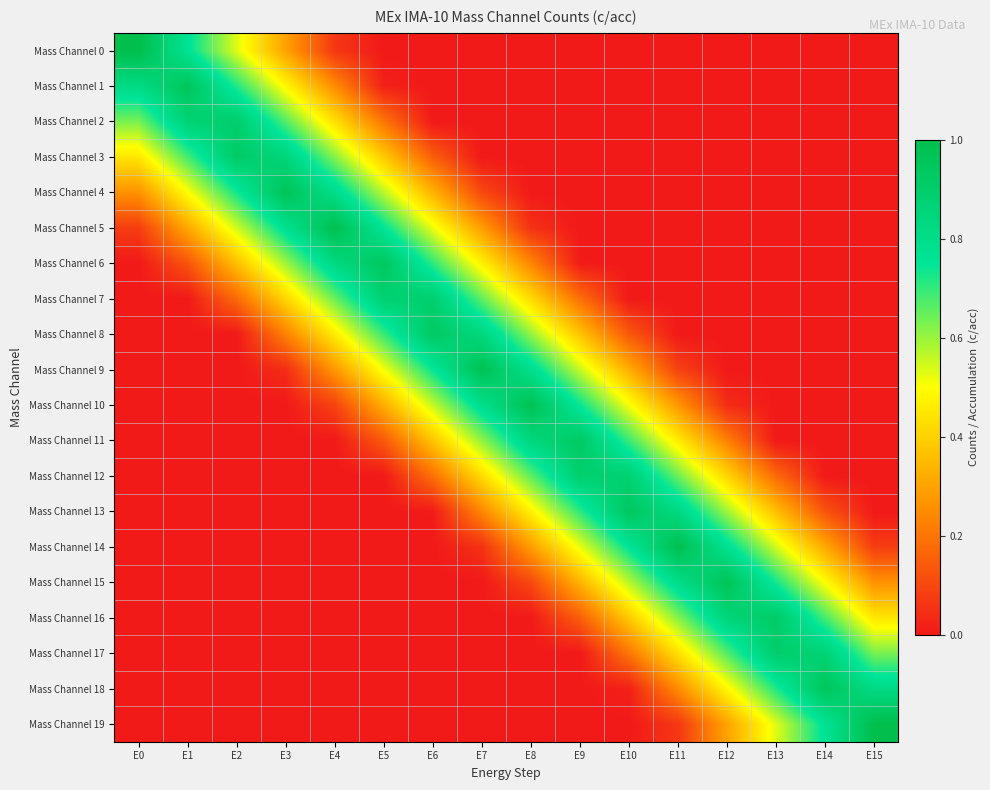

Reading left to right, what are all the values shown in this chart?

Mass Channel 0: E0=1.0	E1=0.8	E2=0.5	E3=0.3	E4=0.1	E5=0.0	E6=0.0	E7=0.0	E8=0.0	E9=0.0	E10=0.0	E11=0.0	E12=0.0	E13=0.0	E14=0.0	E15=0.0
Mass Channel 1: E0=0.8	E1=1.0	E2=0.7	E3=0.5	E4=0.3	E5=0.0	E6=0.0	E7=0.0	E8=0.0	E9=0.0	E10=0.0	E11=0.0	E12=0.0	E13=0.0	E14=0.0	E15=0.0
Mass Channel 2: E0=0.6	E1=0.9	E2=0.9	E3=0.7	E4=0.4	E5=0.2	E6=0.0	E7=0.0	E8=0.0	E9=0.0	E10=0.0	E11=0.0	E12=0.0	E13=0.0	E14=0.0	E15=0.0
Mass Channel 3: E0=0.4	E1=0.7	E2=0.9	E3=0.9	E4=0.6	E5=0.4	E6=0.2	E7=0.0	E8=0.0	E9=0.0	E10=0.0	E11=0.0	E12=0.0	E13=0.0	E14=0.0	E15=0.0
Mass Channel 4: E0=0.3	E1=0.5	E2=0.7	E3=1.0	E4=0.8	E5=0.6	E6=0.3	E7=0.1	E8=0.0	E9=0.0	E10=0.0	E11=0.0	E12=0.0	E13=0.0	E14=0.0	E15=0.0
Mass Channel 5: E0=0.1	E1=0.3	E2=0.5	E3=0.8	E4=1.0	E5=0.8	E6=0.5	E7=0.3	E8=0.1	E9=0.0	E10=0.0	E11=0.0	E12=0.0	E13=0.0	E14=0.0	E15=0.0
Mass Channel 6: E0=0.0	E1=0.1	E2=0.4	E3=0.6	E4=0.8	E5=0.9	E6=0.7	E7=0.5	E8=0.2	E9=0.0	E10=0.0	E11=0.0	E12=0.0	E13=0.0	E14=0.0	E15=0.0
Mass Channel 7: E0=0.0	E1=0.0	E2=0.2	E3=0.4	E4=0.6	E5=0.9	E6=0.9	E7=0.7	E8=0.4	E9=0.2	E10=0.0	E11=0.0	E12=0.0	E13=0.0	E14=0.0	E15=0.0
Mass Channel 8: E0=0.0	E1=0.0	E2=0.0	E3=0.2	E4=0.5	E5=0.7	E6=0.9	E7=0.8	E8=0.6	E9=0.4	E10=0.1	E11=0.0	E12=0.0	E13=0.0	E14=0.0	E15=0.0
Mass Channel 9: E0=0.0	E1=0.0	E2=0.0	E3=0.0	E4=0.3	E5=0.5	E6=0.7	E7=1.0	E8=0.8	E9=0.6	E10=0.3	E11=0.1	E12=0.0	E13=0.0	E14=0.0	E15=0.0
Mass Channel 10: E0=0.0	E1=0.0	E2=0.0	E3=0.0	E4=0.1	E5=0.3	E6=0.6	E7=0.8	E8=1.0	E9=0.7	E10=0.5	E11=0.3	E12=0.0	E13=0.0	E14=0.0	E15=0.0
Mass Channel 11: E0=0.0	E1=0.0	E2=0.0	E3=0.0	E4=0.0	E5=0.1	E6=0.4	E7=0.6	E8=0.8	E9=0.9	E10=0.7	E11=0.5	E12=0.2	E13=0.0	E14=0.0	E15=0.0
Mass Channel 12: E0=0.0	E1=0.0	E2=0.0	E3=0.0	E4=0.0	E5=0.0	E6=0.2	E7=0.4	E8=0.7	E9=0.9	E10=0.9	E11=0.6	E12=0.4	E13=0.2	E14=0.0	E15=0.0
Mass Channel 13: E0=0.0	E1=0.0	E2=0.0	E3=0.0	E4=0.0	E5=0.0	E6=0.0	E7=0.2	E8=0.5	E9=0.7	E10=0.9	E11=0.8	E12=0.6	E13=0.4	E14=0.1	E15=0.0
Mass Channel 14: E0=0.0	E1=0.0	E2=0.0	E3=0.0	E4=0.0	E5=0.0	E6=0.0	E7=0.1	E8=0.3	E9=0.5	E10=0.8	E11=1.0	E12=0.8	E13=0.5	E14=0.3	E15=0.1
Mass Channel 15: E0=0.0	E1=0.0	E2=0.0	E3=0.0	E4=0.0	E5=0.0	E6=0.0	E7=0.0	E8=0.1	E9=0.3	E10=0.6	E11=0.8	E12=1.0	E13=0.7	E14=0.5	E15=0.3
Mass Channel 16: E0=0.0	E1=0.0	E2=0.0	E3=0.0	E4=0.0	E5=0.0	E6=0.0	E7=0.0	E8=0.0	E9=0.2	E10=0.4	E11=0.6	E12=0.9	E13=0.9	E14=0.7	E15=0.4
Mass Channel 17: E0=0.0	E1=0.0	E2=0.0	E3=0.0	E4=0.0	E5=0.0	E6=0.0	E7=0.0	E8=0.0	E9=0.0	E10=0.2	E11=0.4	E12=0.7	E13=0.9	E14=0.9	E15=0.6
Mass Channel 18: E0=0.0	E1=0.0	E2=0.0	E3=0.0	E4=0.0	E5=0.0	E6=0.0	E7=0.0	E8=0.0	E9=0.0	E10=0.0	E11=0.3	E12=0.5	E13=0.7	E14=1.0	E15=0.8
Mass Channel 19: E0=0.0	E1=0.0	E2=0.0	E3=0.0	E4=0.0	E5=0.0	E6=0.0	E7=0.0	E8=0.0	E9=0.0	E10=0.0	E11=0.1	E12=0.3	E13=0.5	E14=0.8	E15=1.0